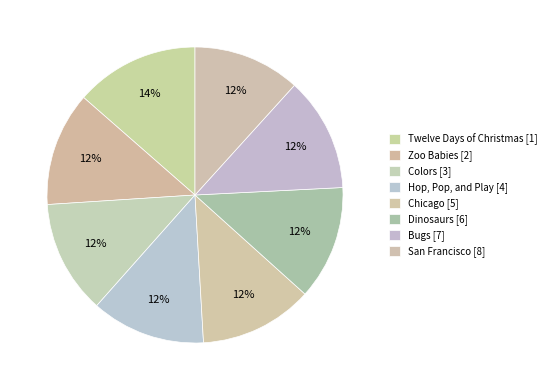

How many slices are in this pie chart?

8